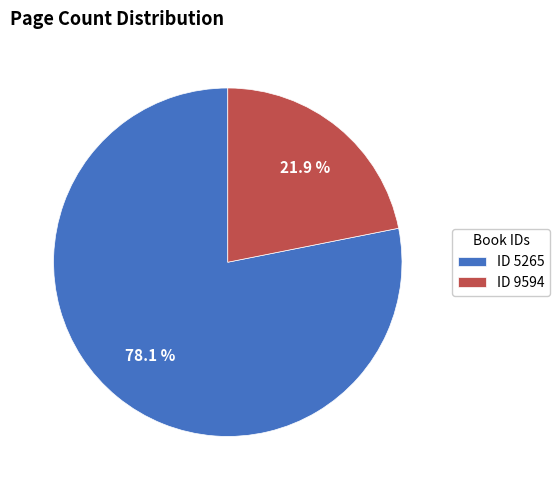

Which category accounts for the majority?

ID 5265